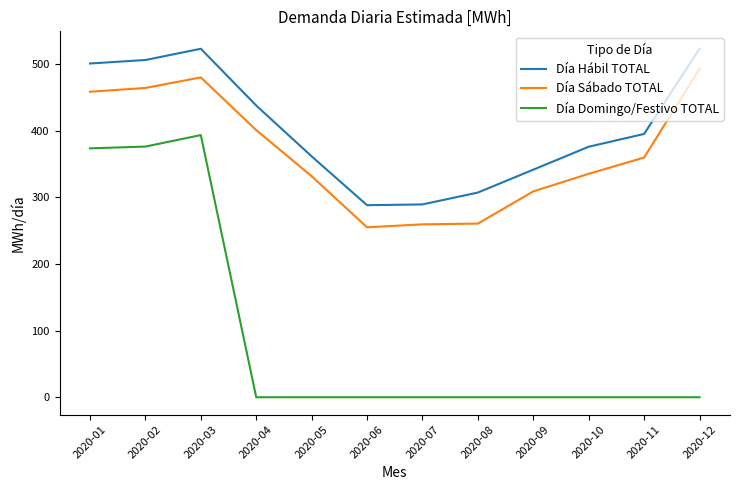

Rank the series by their maximum value, from lowest to highest.

Día Domingo/Festivo TOTAL, Día Sábado TOTAL, Día Hábil TOTAL